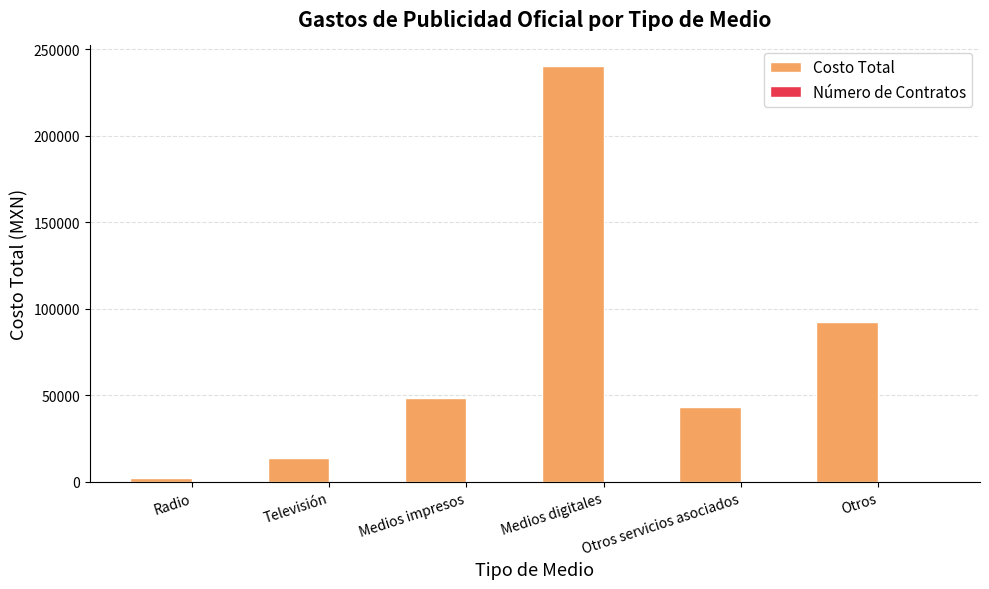

What is the spread (max minus min) of values at Otros servicios asociados?

42999.0